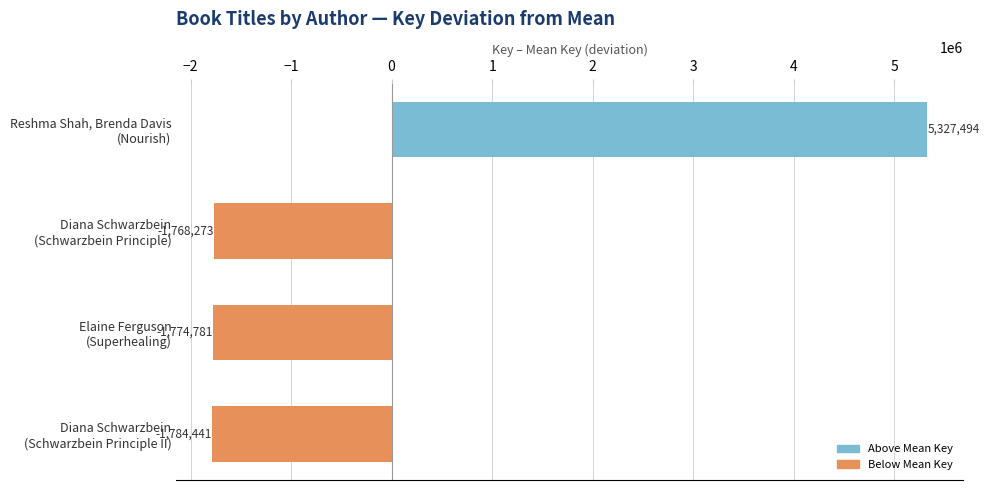

How many bars are there in total?

4